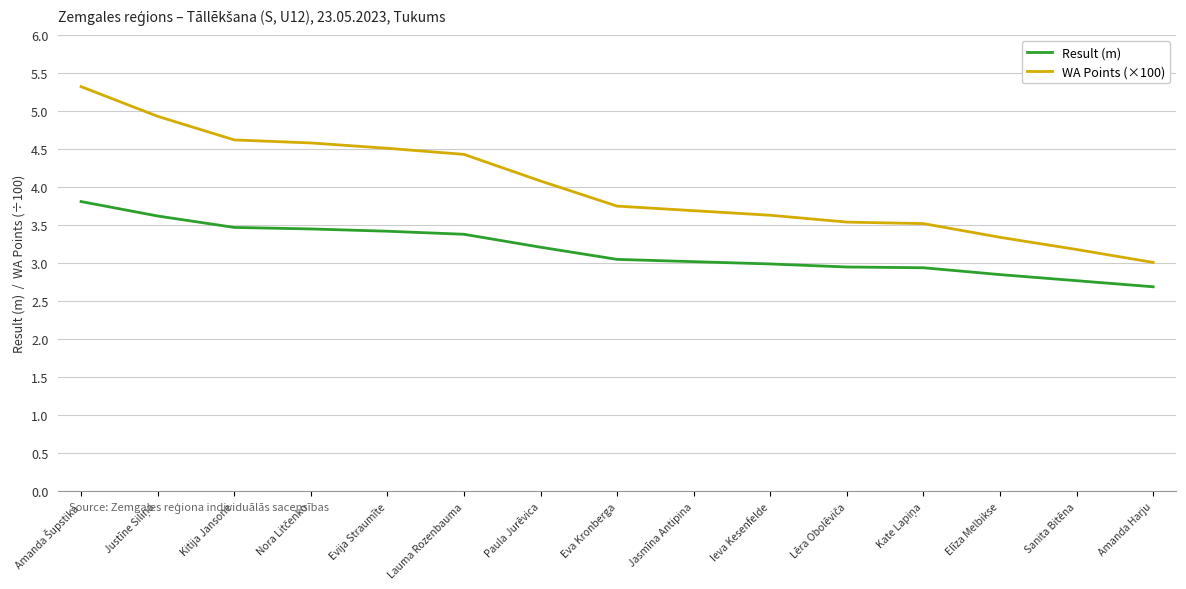

Does the chart have visible grid lines?

Yes